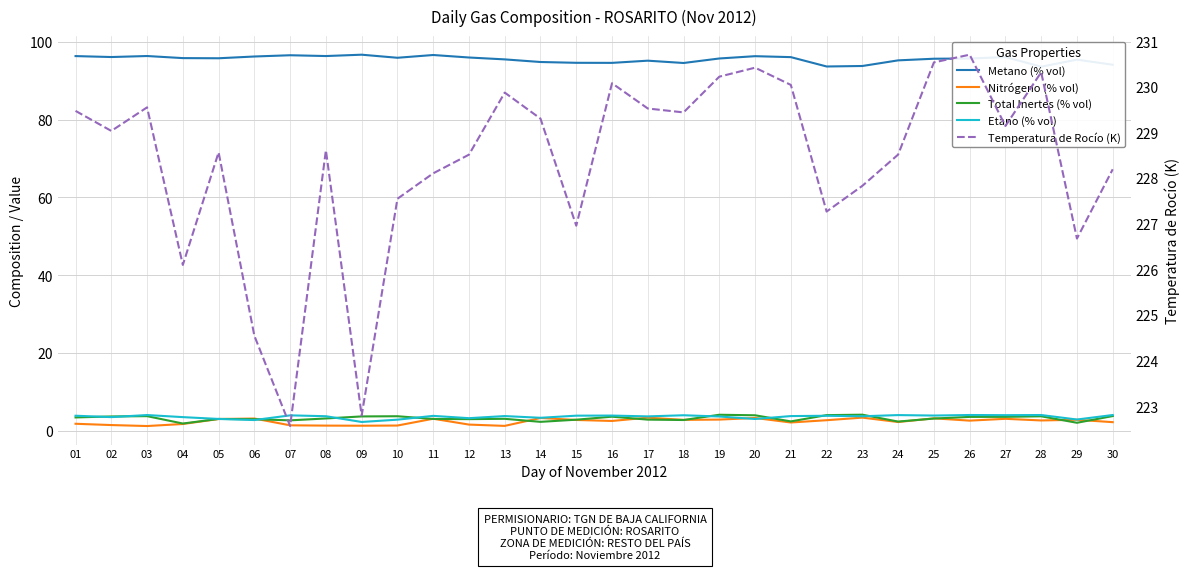

What is the highest value of the Total Inertes (% vol) series?

4.1